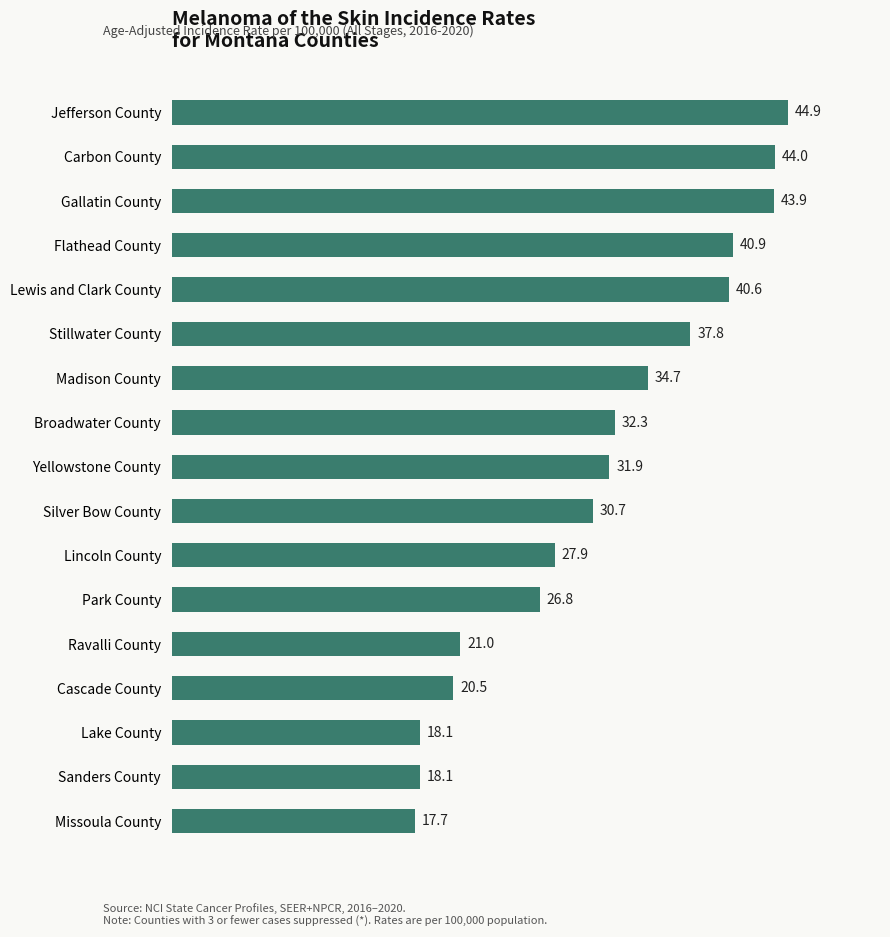

Is it true that the value at Missoula County is 17.7?

True